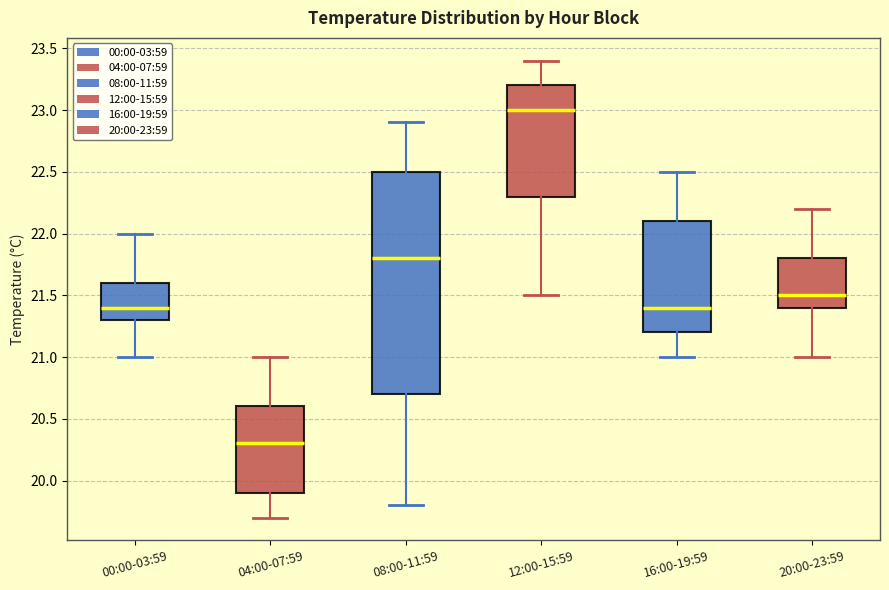

Which box has the highest median line?

12:00-15:59